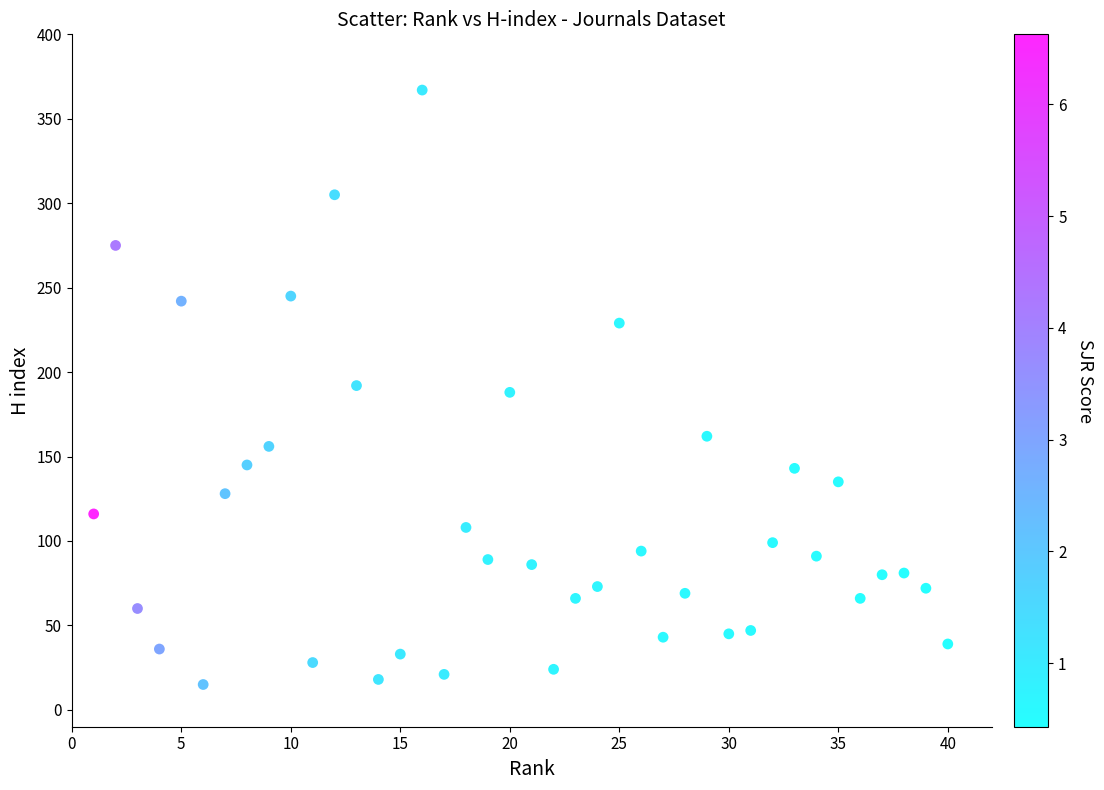

What is the range of Y values (max minus min)?

352